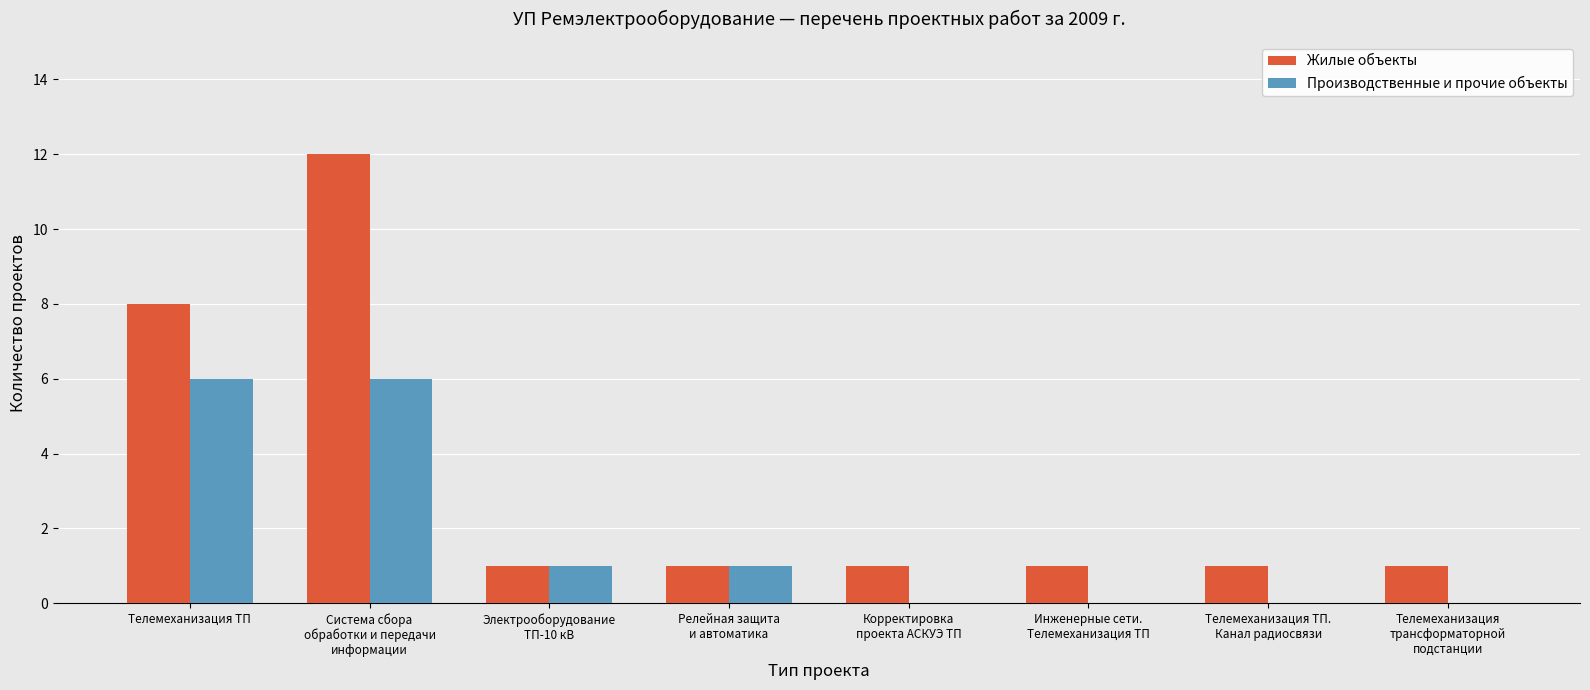

Which series has the largest total across all categories?

Жилые объекты